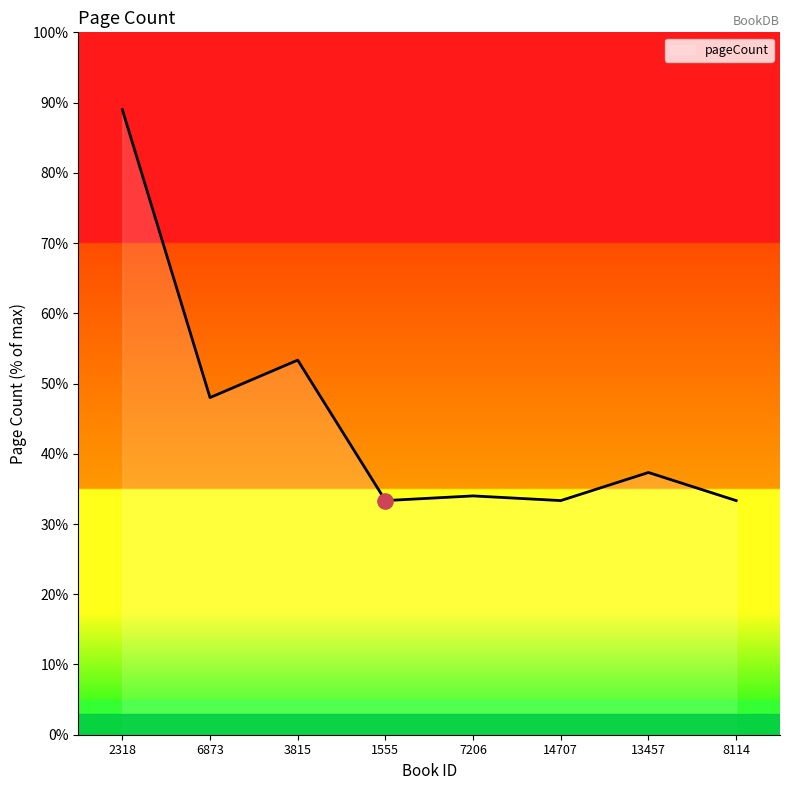

Approximately how many times larger is the value at 3815 compared to 8114?

1.6